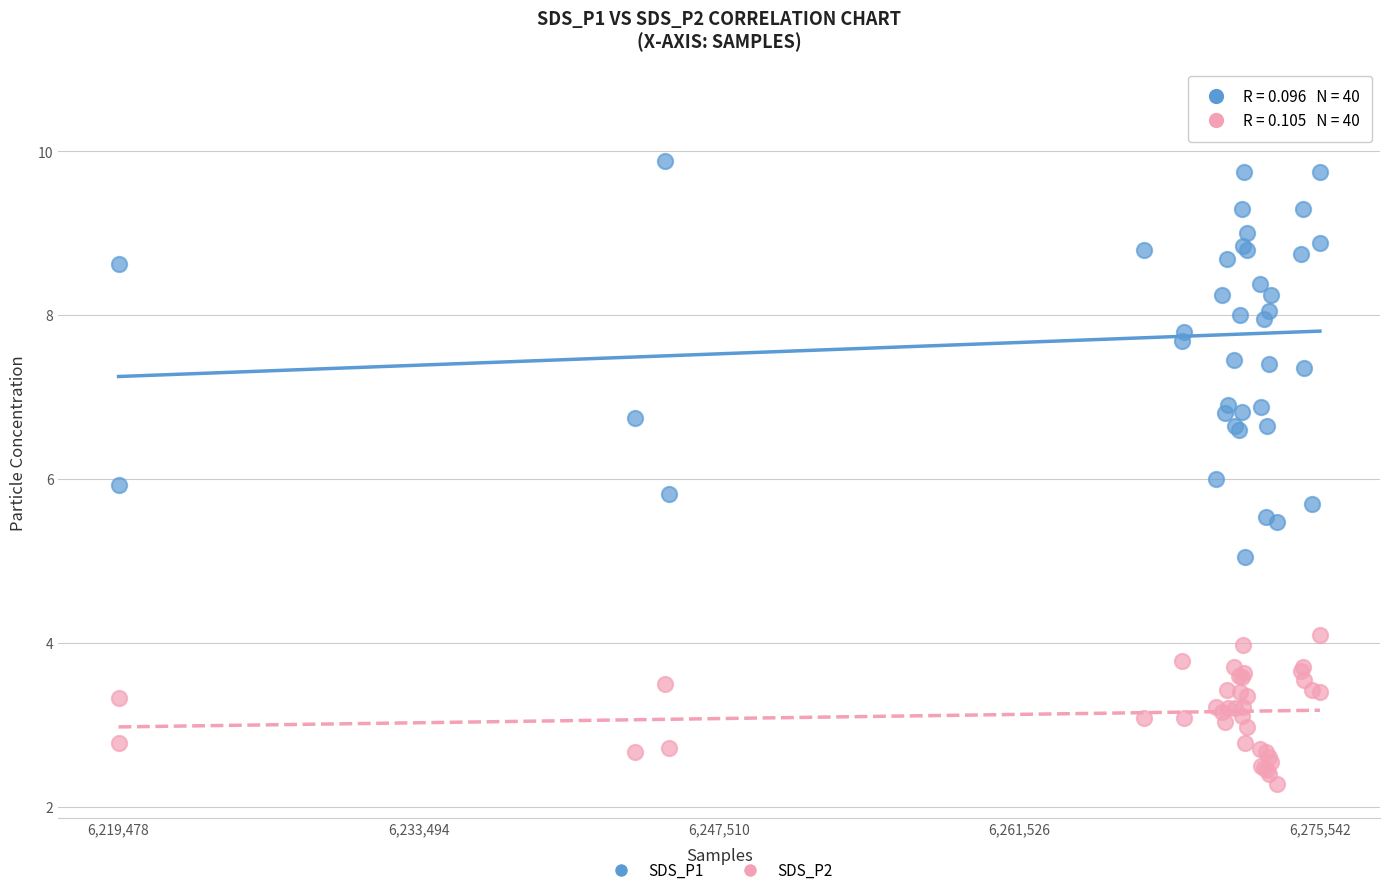

What are all the series names shown in the legend?

SDS_P1, SDS_P2